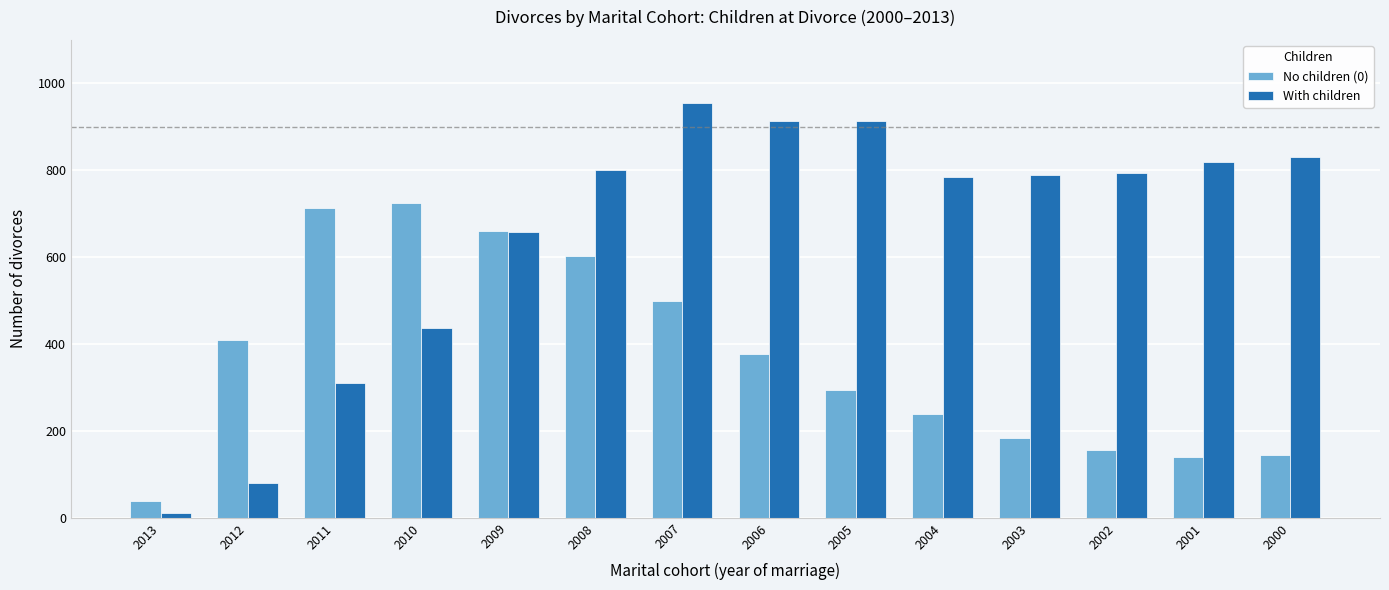

The value of With children at 2004 is 784. True or false?

True